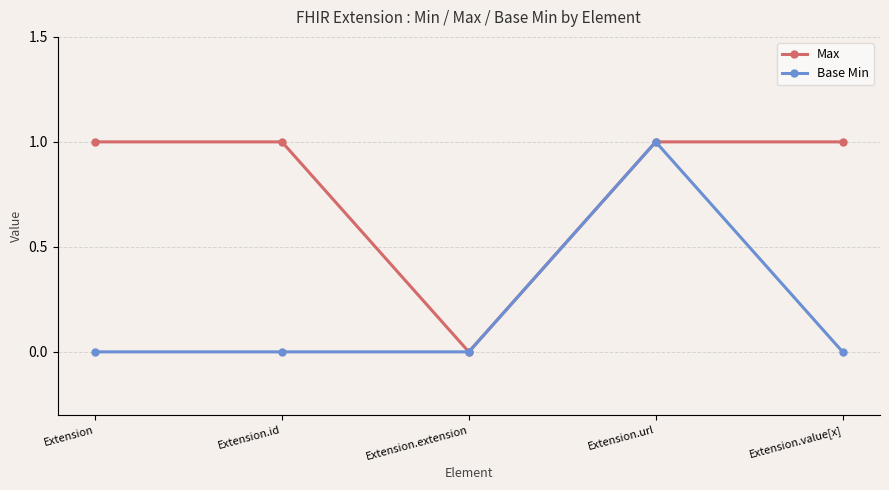

True or false: Base Min has a value of 0 at Extension.value[x].

True